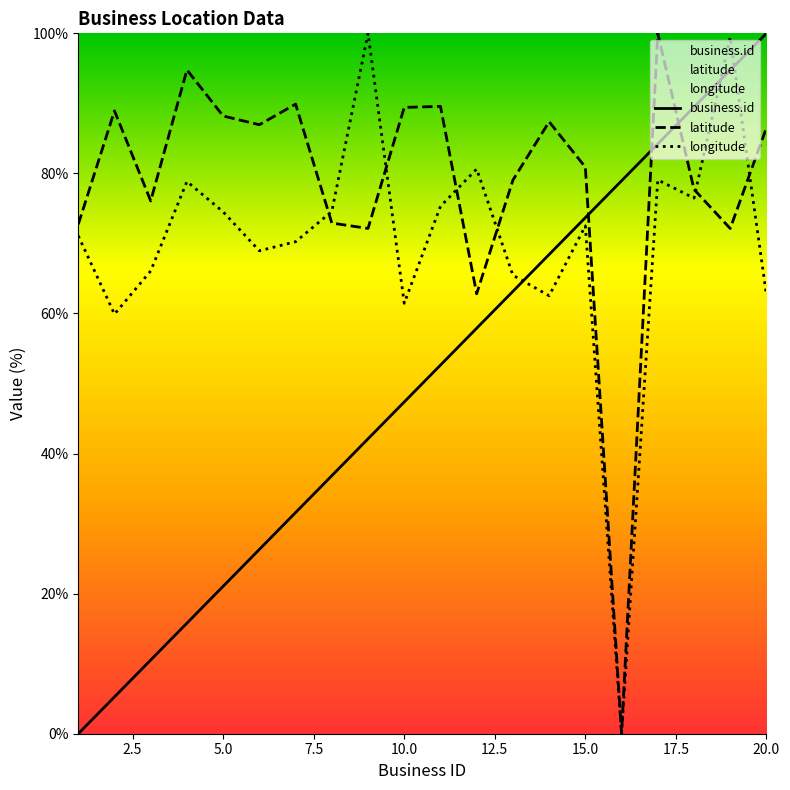

What is the difference between the highest and lowest values at 15.0?

8.4